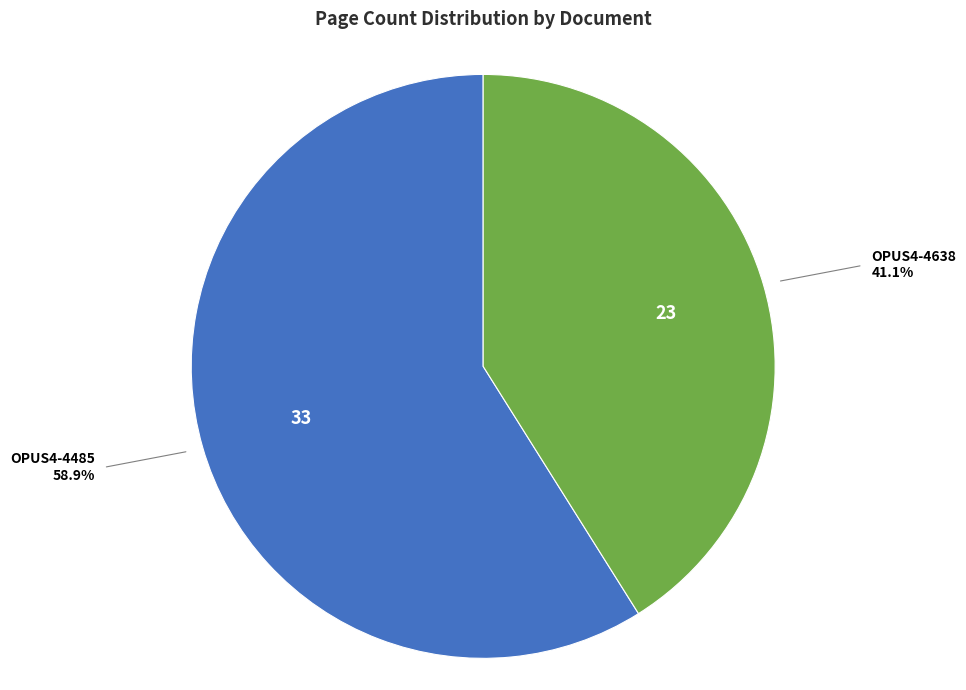

Count the number of slices in the pie.

2